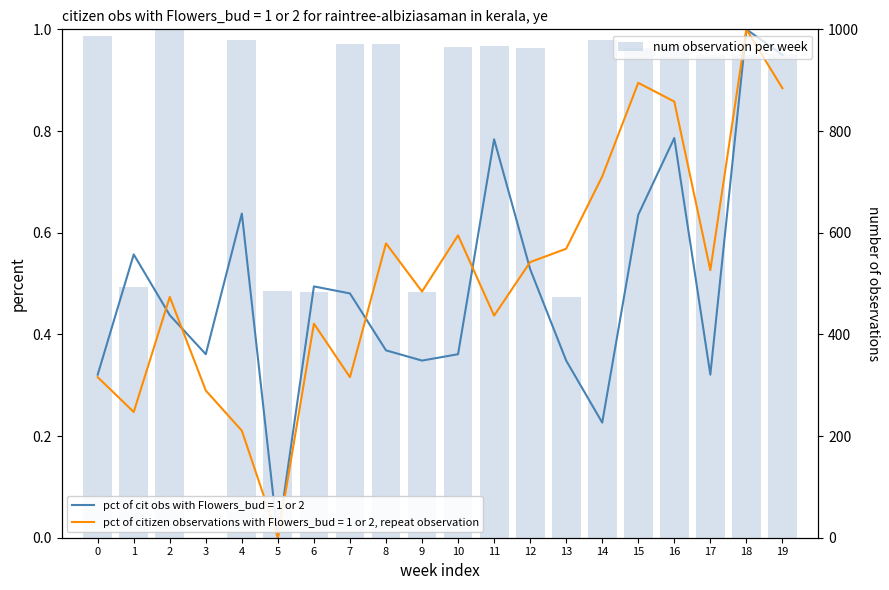

How many data points are above 0?

19